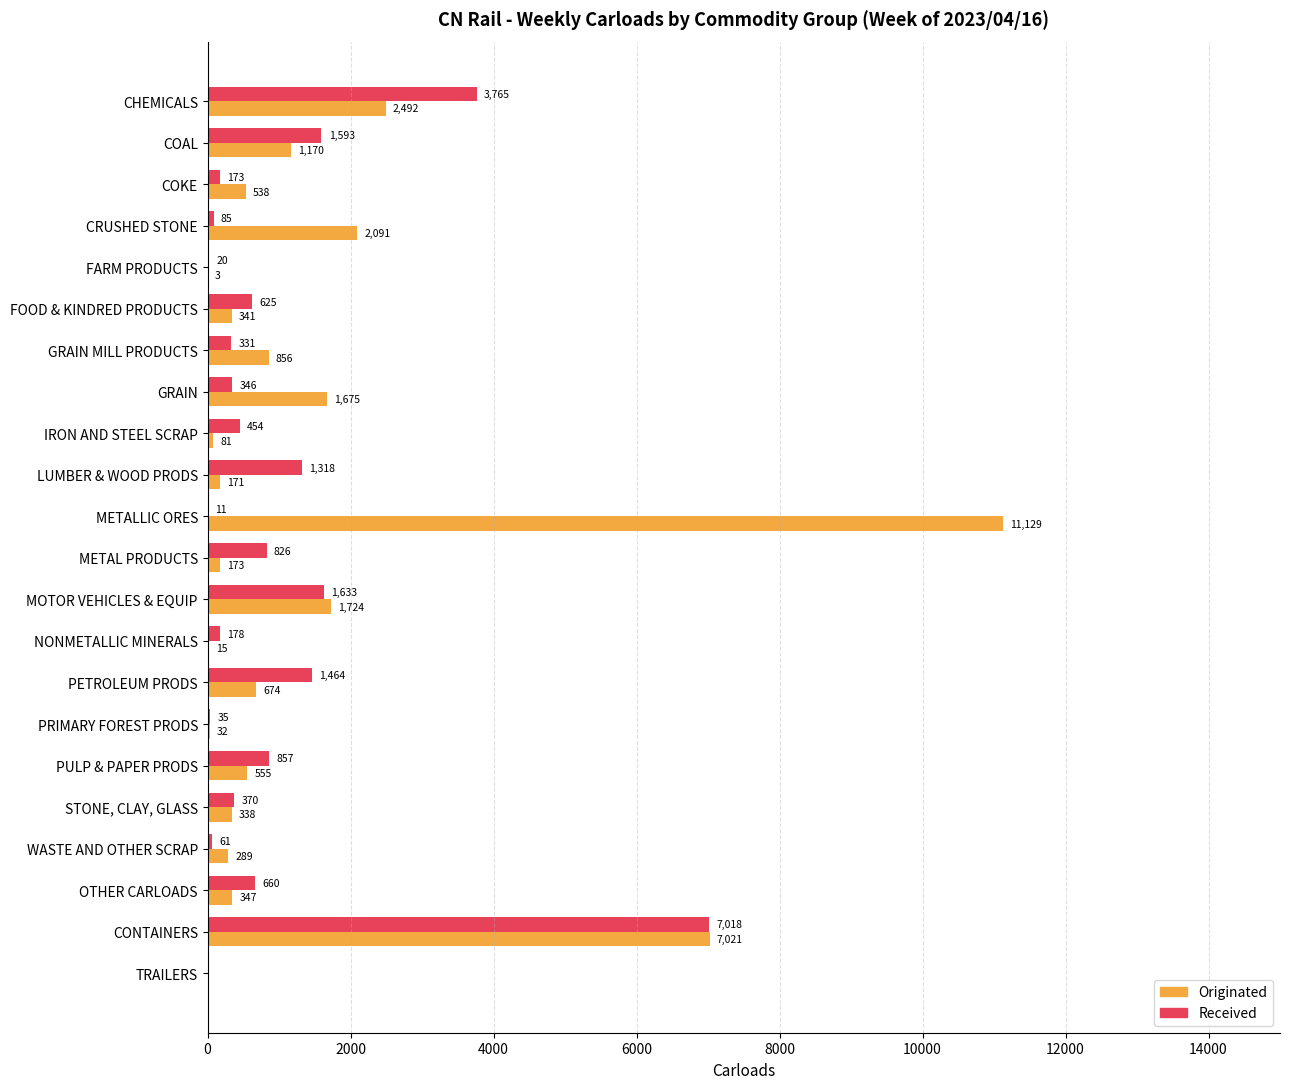

Is it true that Received equals 2462 at CHEMICALS?

False